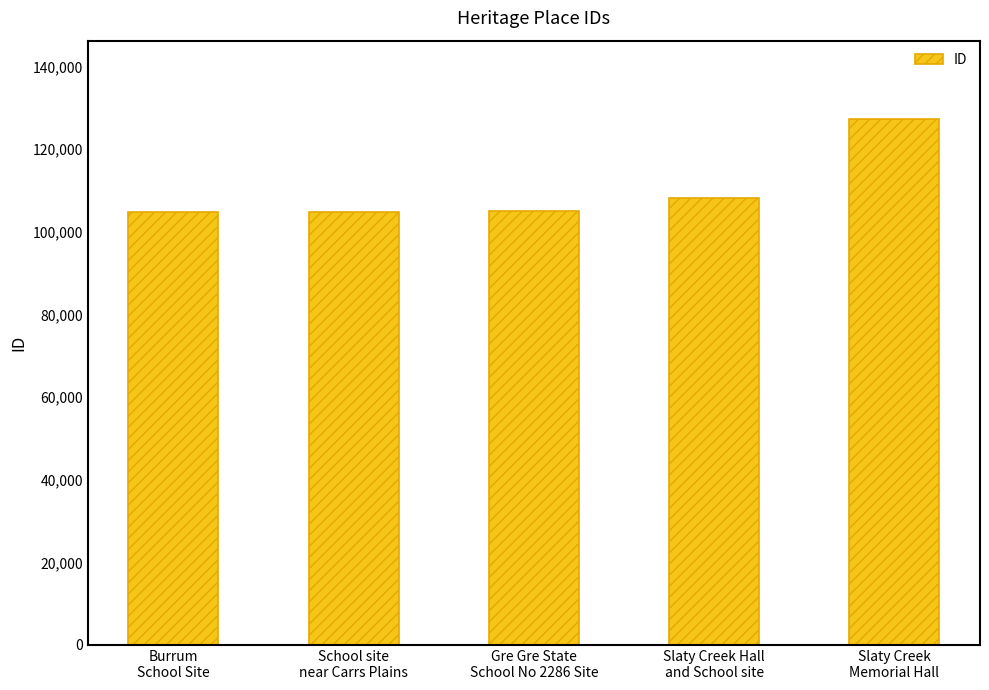

Between Burrum
School Site and Slaty Creek Hall
and School site, which is larger?

Slaty Creek Hall
and School site